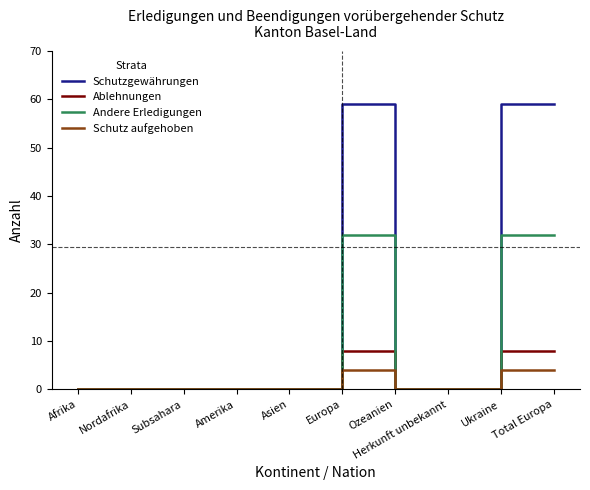

What is the greatest value displayed?

59